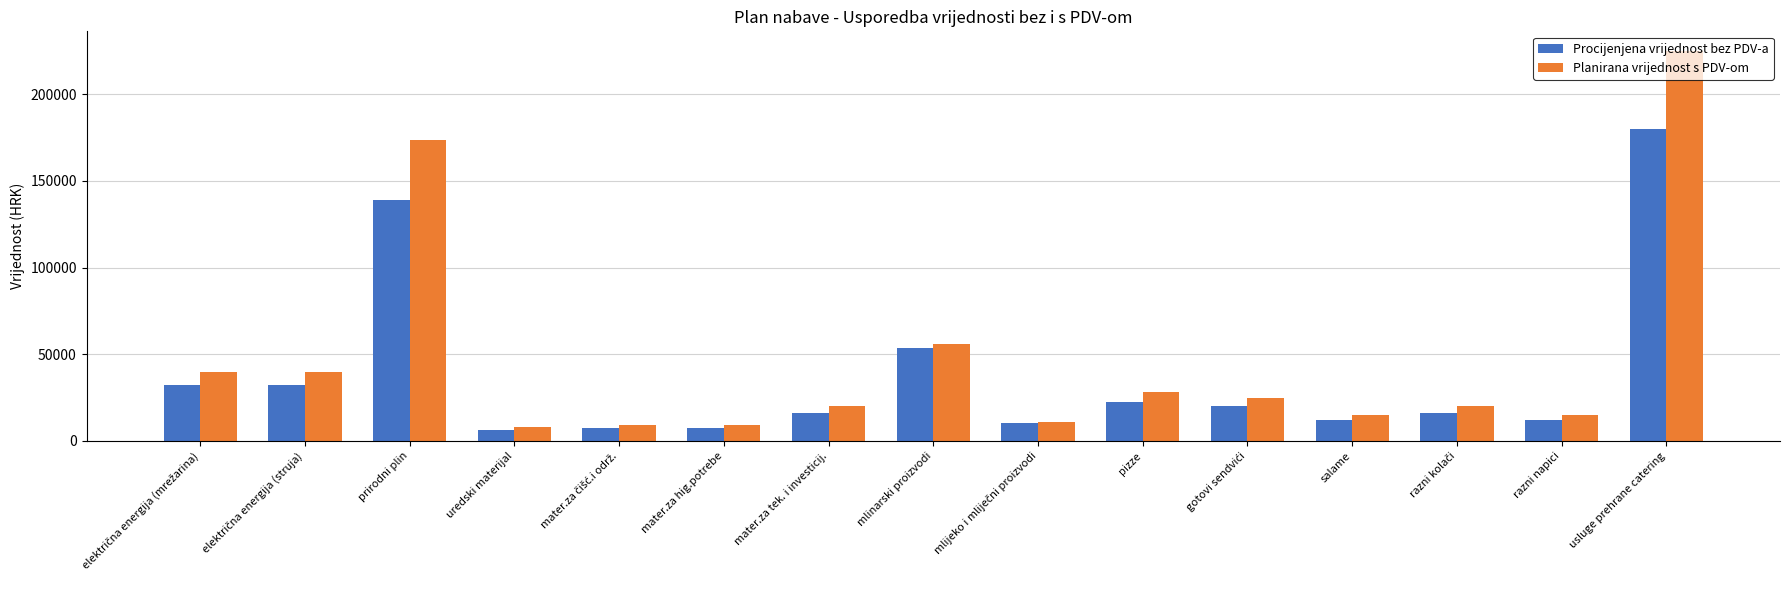

What is the label of the 4th bar from the right?

salame